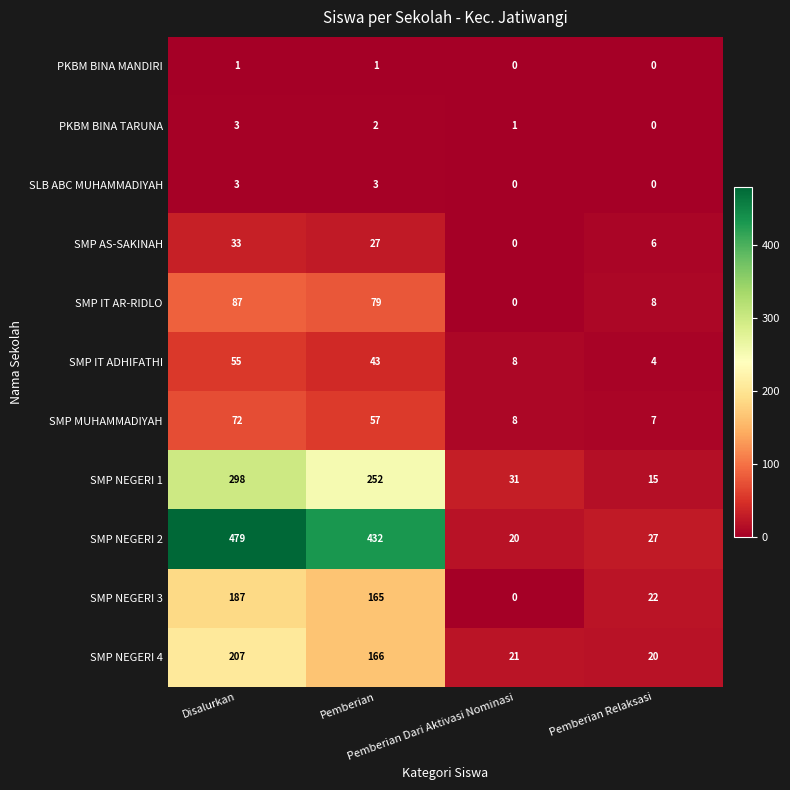

Which series has the largest total across all categories?

SMP NEGERI 2